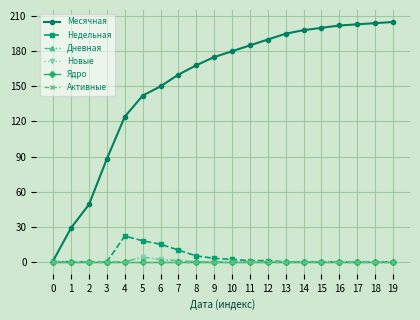

Does the chart have visible grid lines?

Yes